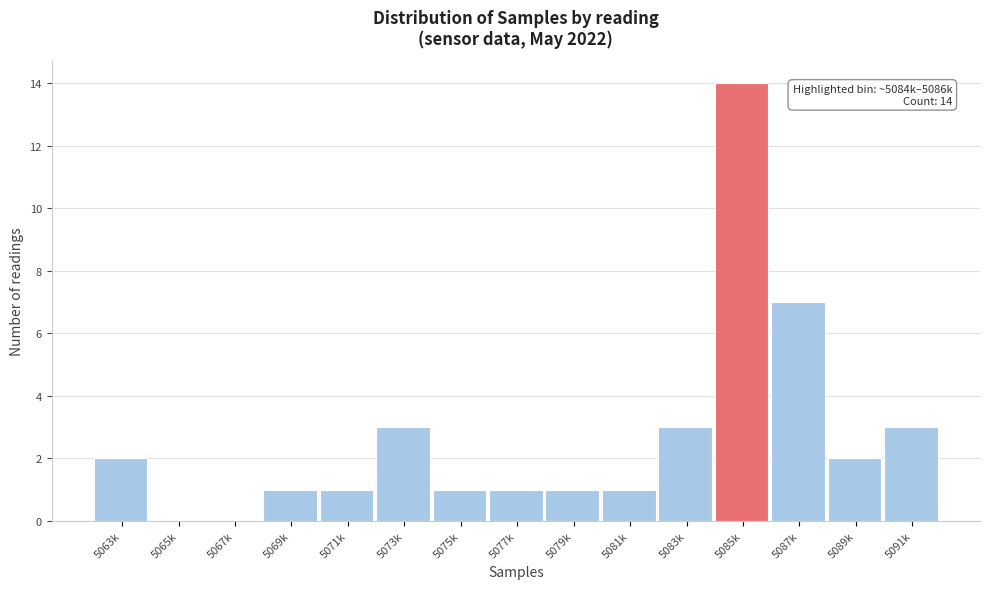

Reading right to left, list all the values displayed in this chart.

5091k=3	5089k=2	5087k=7	5085k=14	5083k=3	5081k=1	5079k=1	5077k=1	5075k=1	5073k=3	5071k=1	5069k=1	5067k=0	5065k=0	5063k=2